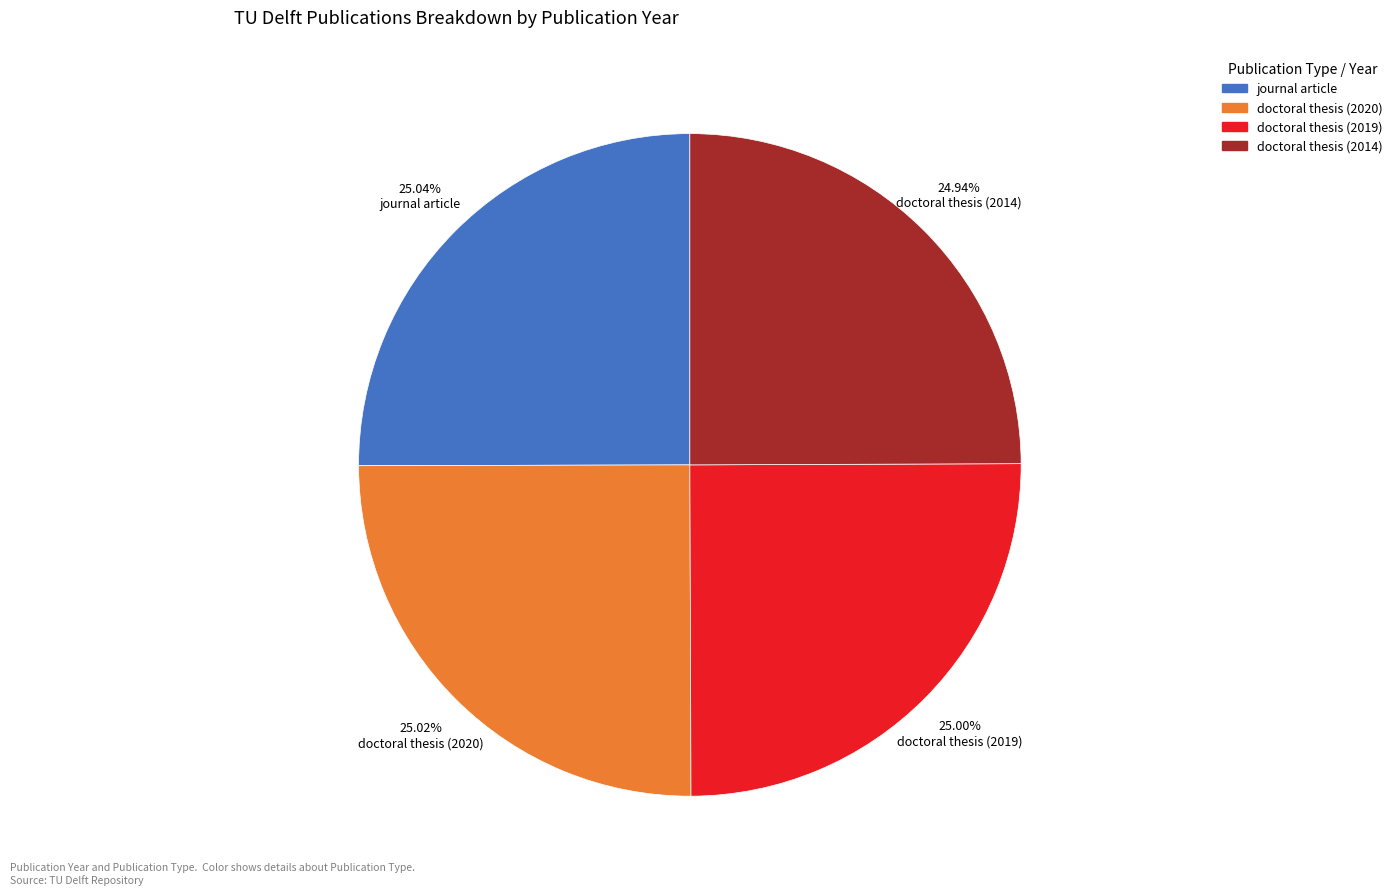

Count the number of slices in the pie.

4